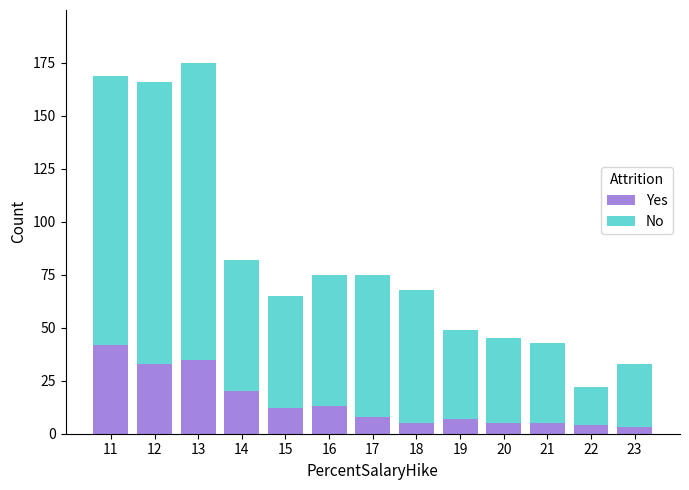

Reading left to right, list the values for the Yes series.

11=42	12=33	13=35	14=20	15=12	16=13	17=8	18=5	19=7	20=5	21=5	22=4	23=3